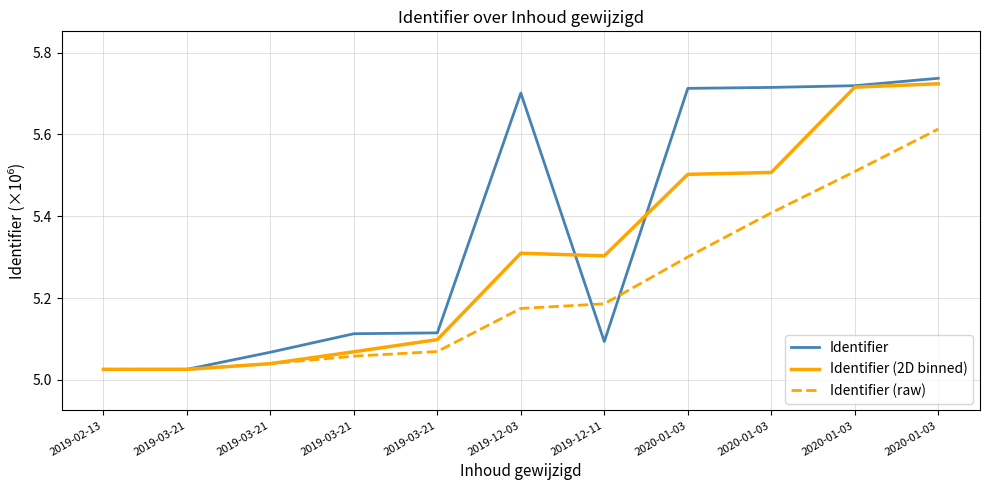

Is it true that Identifier (2D binned) equals 1.6 at 2020-01-03?

False